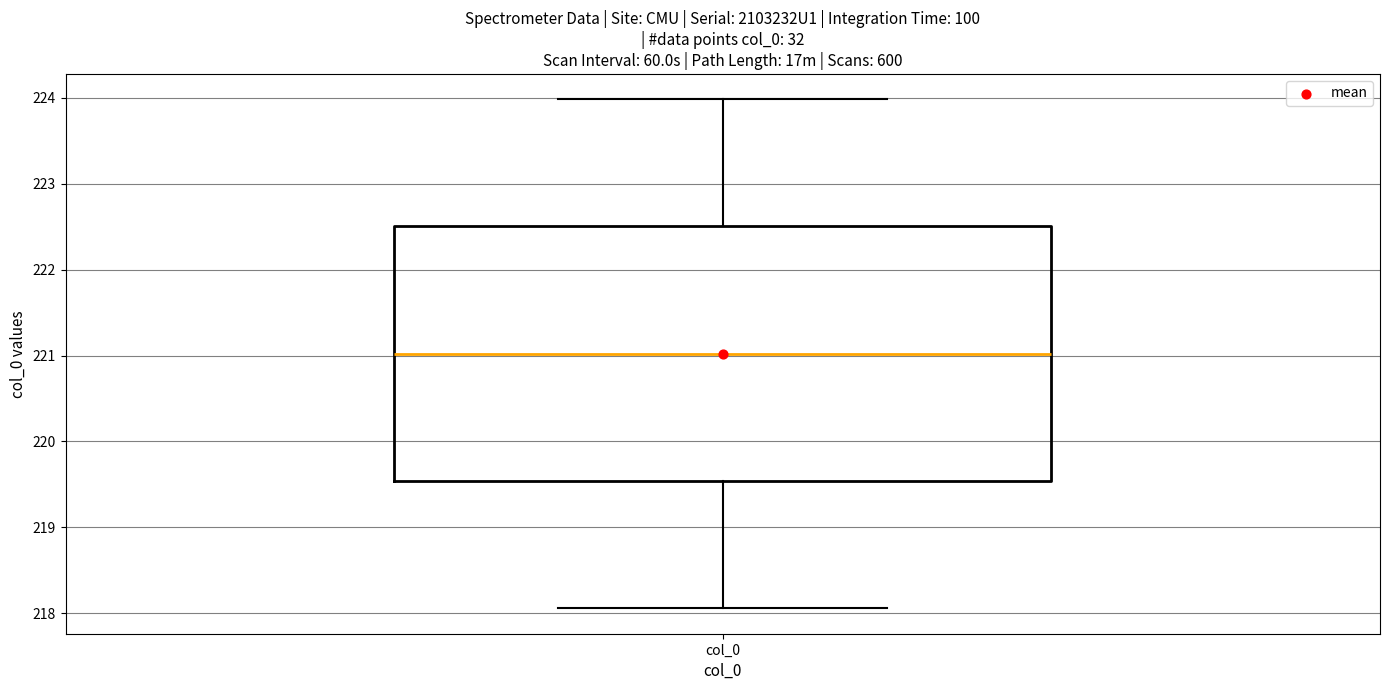

Read this box plot against the y-axis: the position of the median line, the range covered by the box, and the ends of both whiskers. The values are not printed on the chart, so give them approximately, as read against the axis.

median 221.0, box 219.5 to 222.5, whiskers 218.1 to 224.0